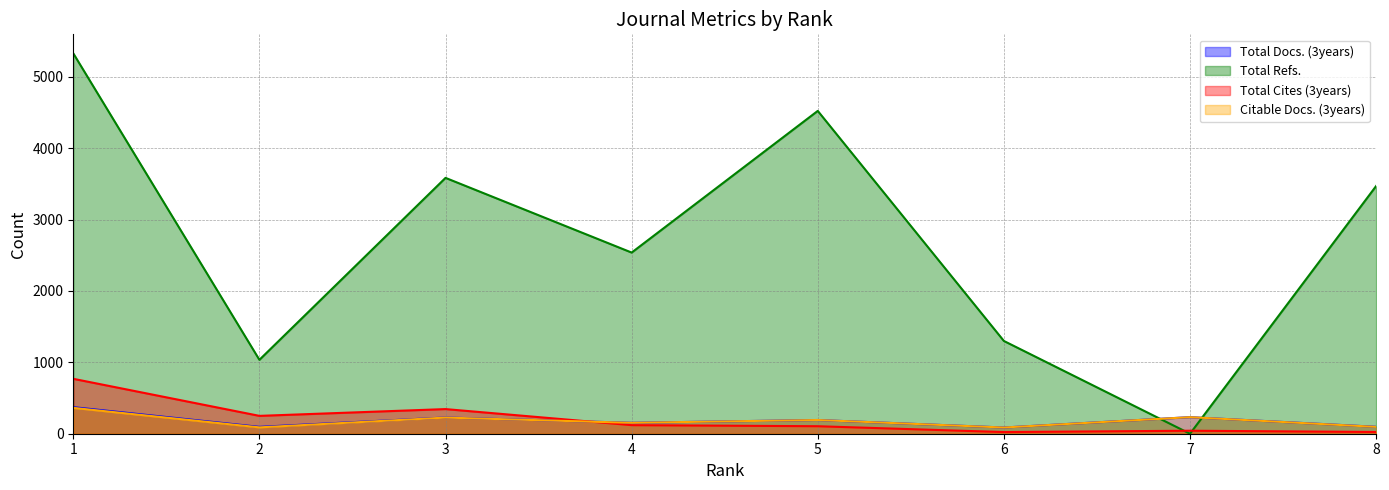

Reading right to left, extract all data points from this chart.

Total Docs. (3years): 8=97	7=232	6=87	5=192	4=153	3=227	2=96	1=372
Total Refs.: 8=3469	7=0	6=1299	5=4521	4=2537	3=3583	2=1035	1=5327
Total Cites (3years): 8=24	7=42	6=23	5=105	4=120	3=345	2=250	1=769
Citable Docs. (3years): 8=96	7=232	6=87	5=192	4=153	3=226	2=89	1=362